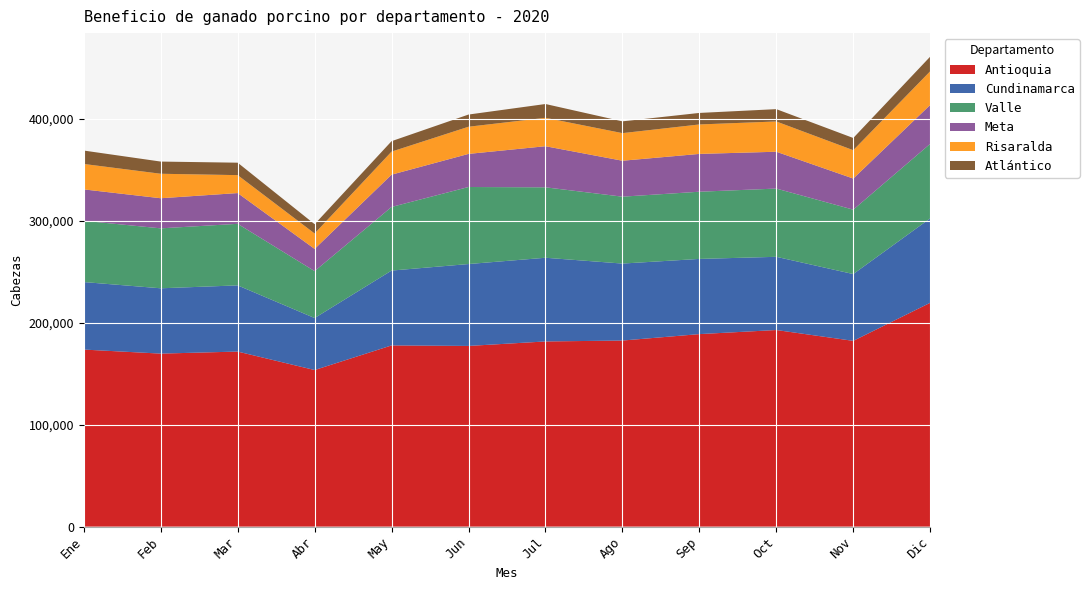

Reading right to left, what are all the values shown in this chart?

Antioquia: 219594	182231	192874	188860	182548	181655	177262	177761	153618	171729	169729	173690
Cundinamarca: 82838	65537	71819	73772	75519	82113	80341	73436	51008	64942	64081	66242
Valle: 73110	63184	66946	65915	65624	69104	75574	62420	46019	60384	58802	60108
Meta: 38157	30516	36137	37105	35258	40315	32484	31679	21791	30179	29547	30795
Risaralda: 33043	27824	29696	28890	27082	27884	26645	22607	15131	17594	24017	24949
Atlántico: 14355	11966	12091	11301	11568	13526	11959	10240	9128	12204	11953	13153